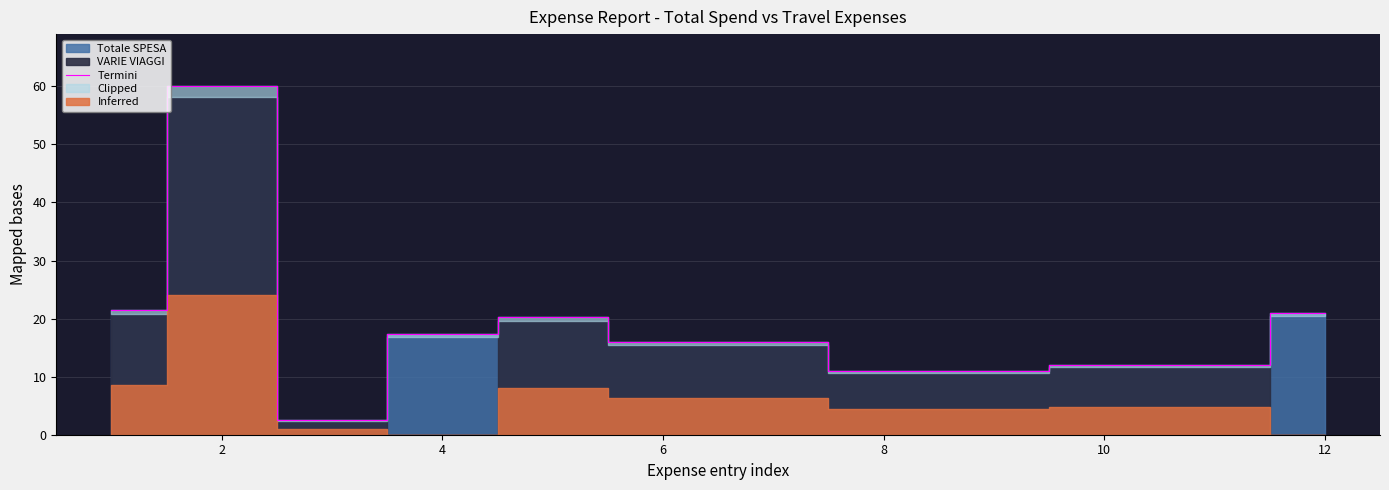

What is the minimum value shown in the chart?

2.5